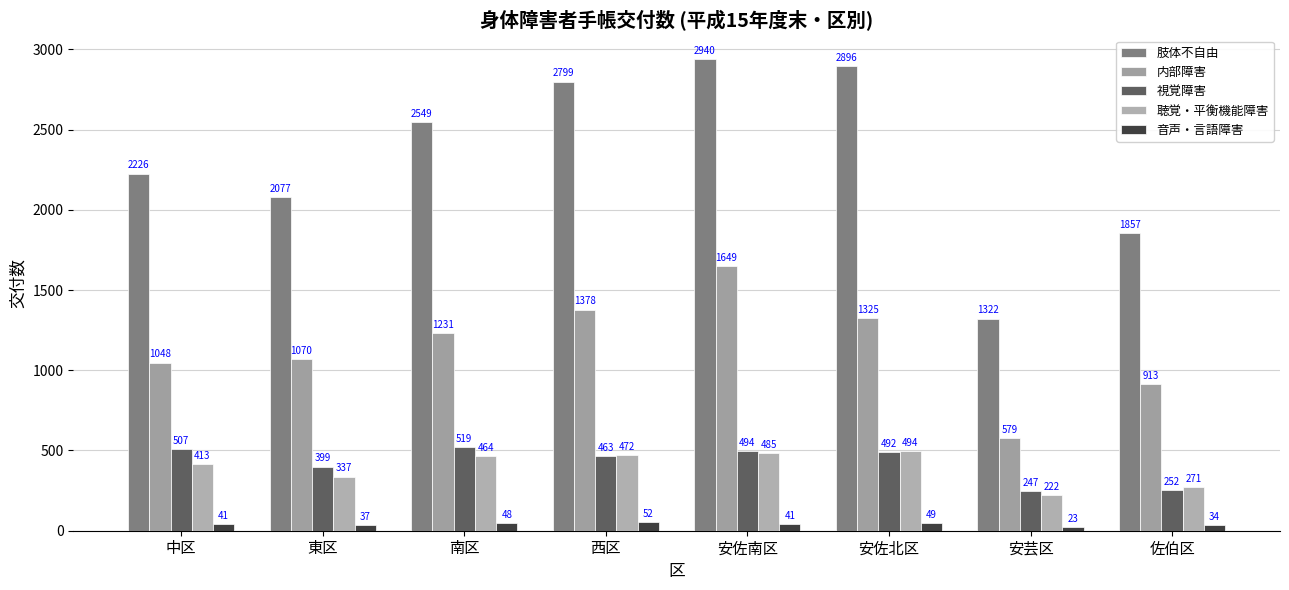

The value of 音声・言語障害 at 安佐北区 is 49. True or false?

True